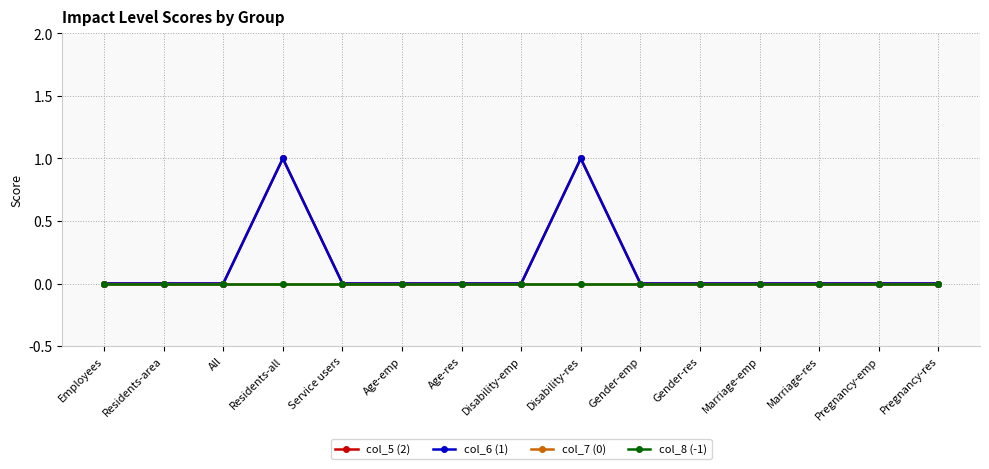

Is it true that col_6 (1) equals -1 at All?

False